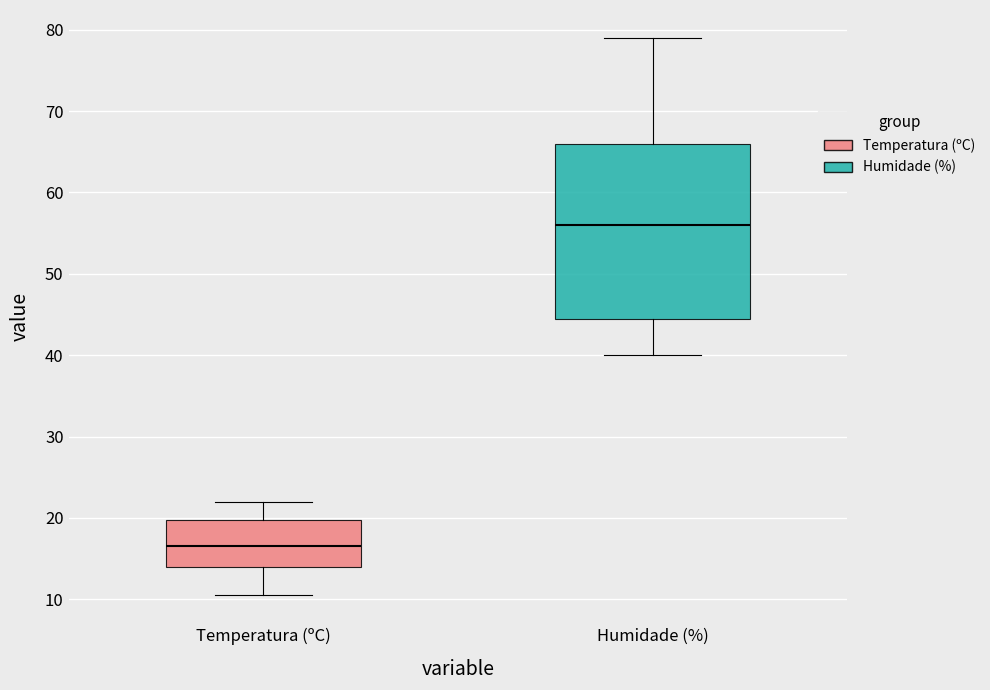

Which box is the tallest, from its lower edge to its upper edge?

Humidade (%)